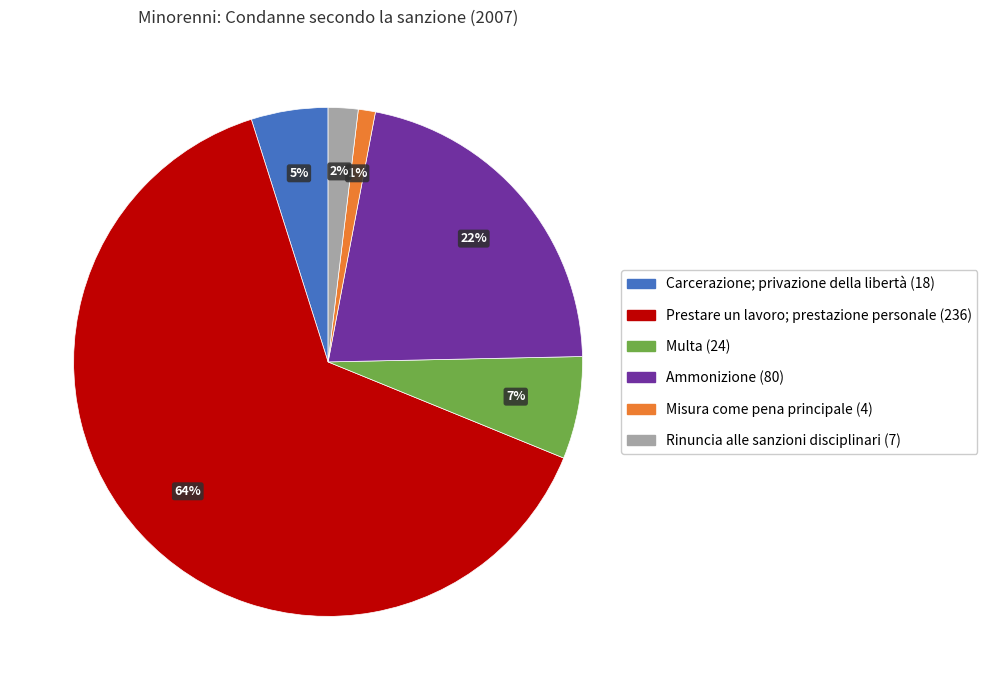

To the nearest percent, what portion does Misura come pena principale represent?

1%